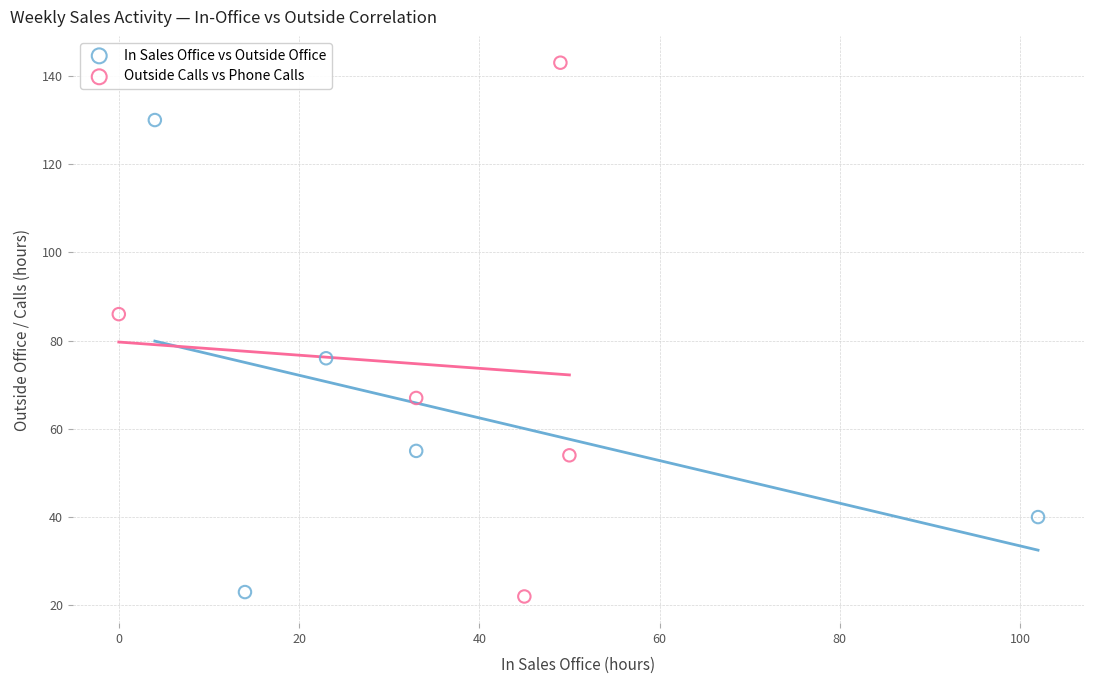

Which series contains the highest Y value?

Outside Calls vs Phone Calls